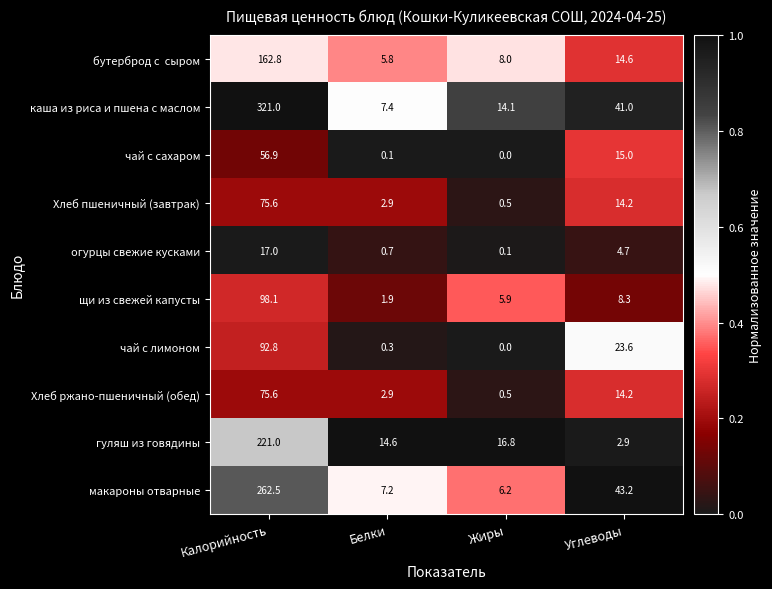

What is the sum of all каша из риса и пшена с маслом values?

383.5